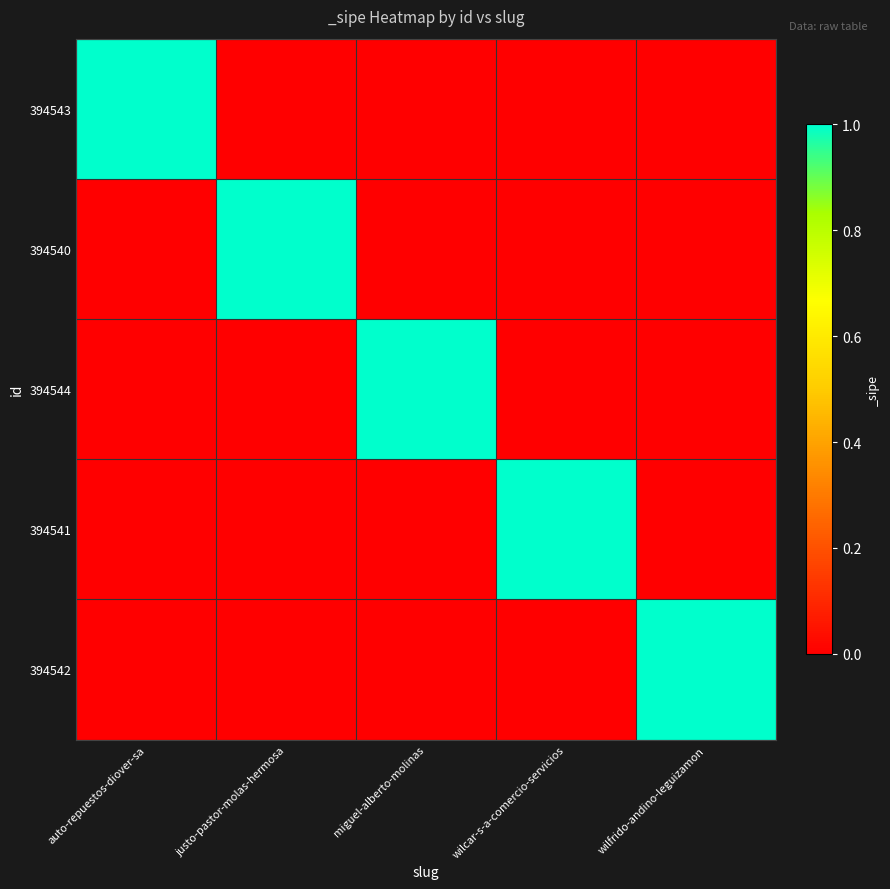

What is the spread (max minus min) of values at wilcar-s-a-comercio-servicios?

1